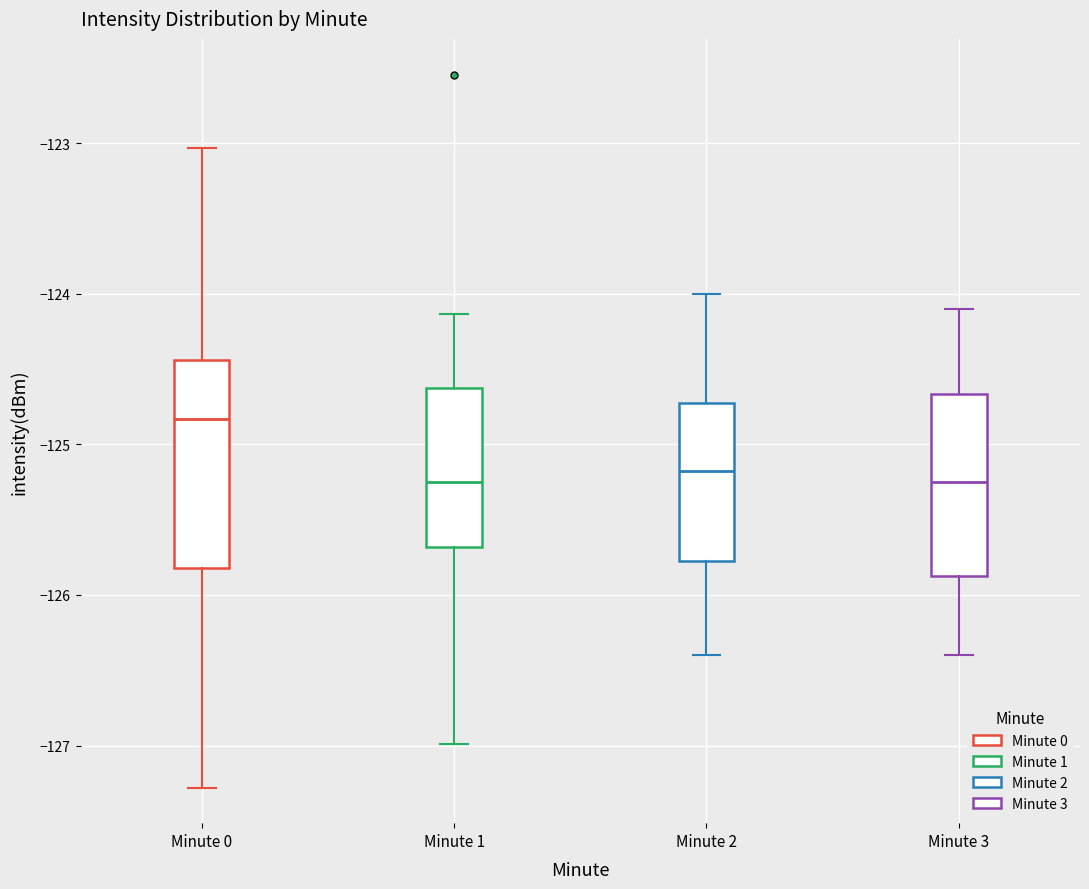

Which box is the tallest, from its lower edge to its upper edge?

Minute 0